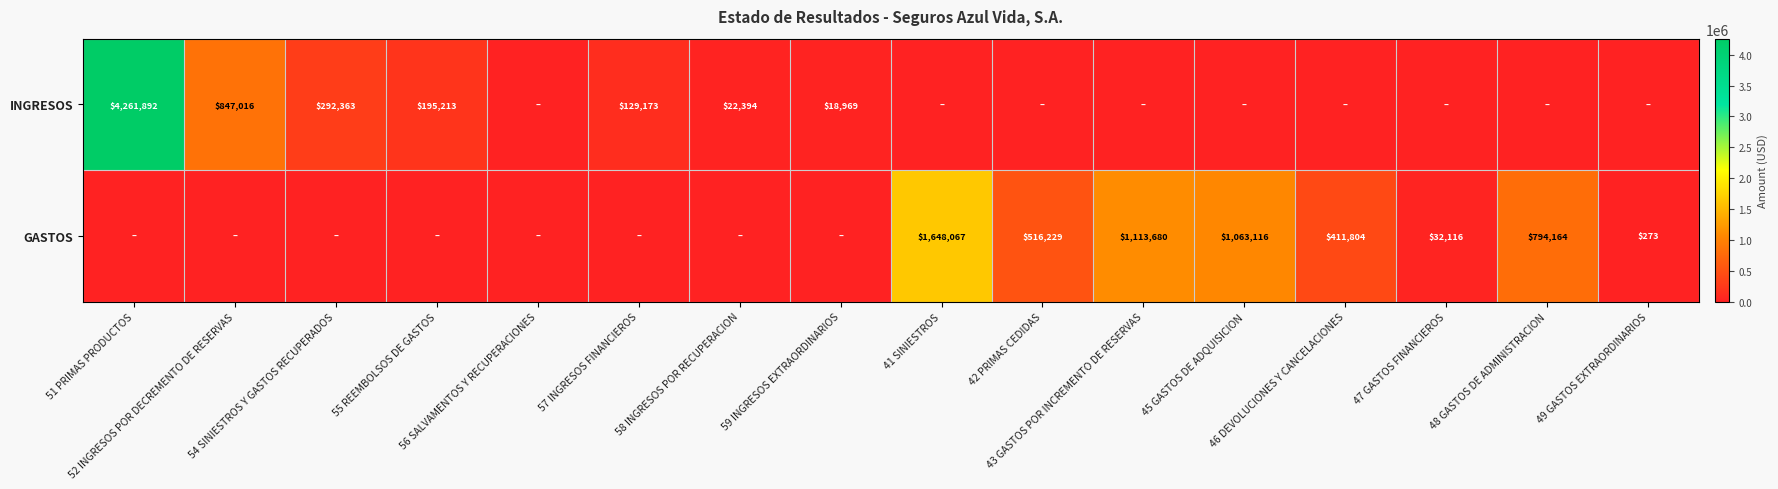

What is the highest value of the INGRESOS series?

4261892.4